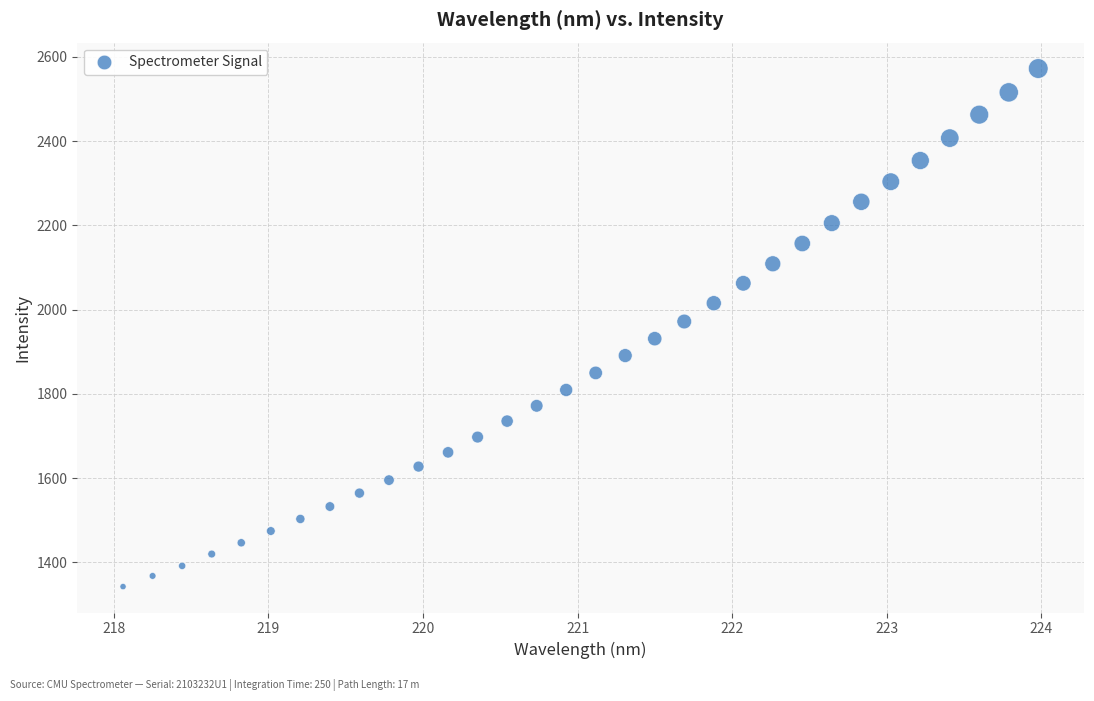

What is the range of X values (max minus min)?

5.9